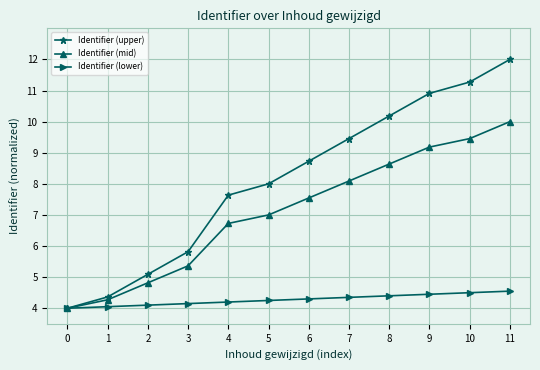

What is the highest value of the Identifier (mid) series?

10.0